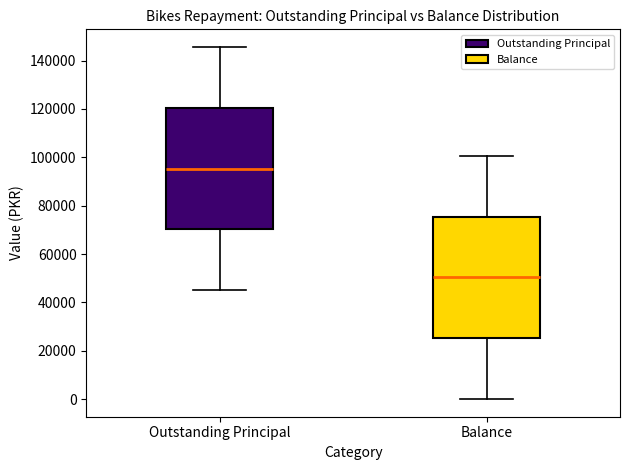

Which box's median line is the highest?

Outstanding Principal